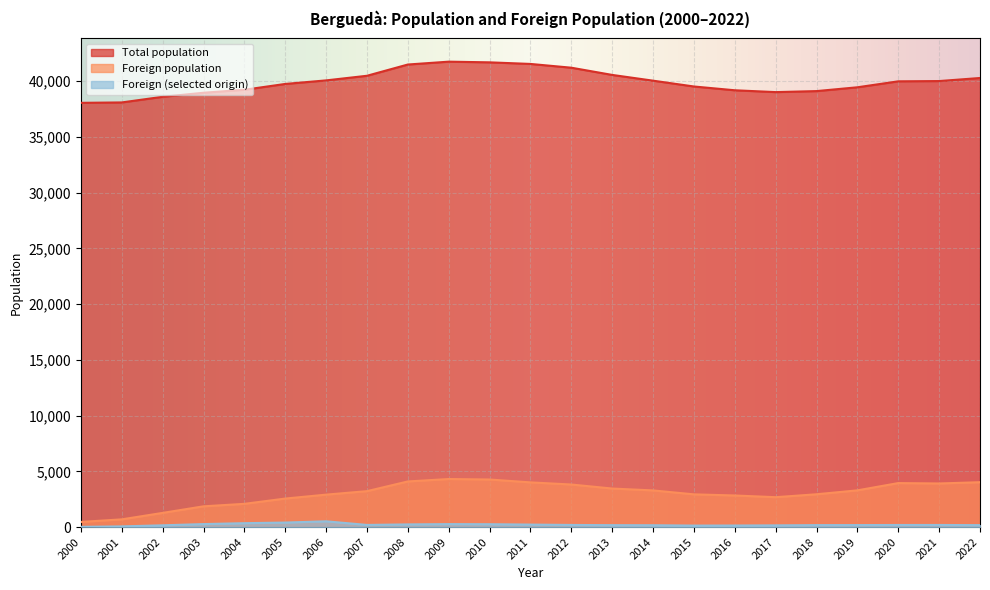

Where is Total population nearest to the value 39897?

2020